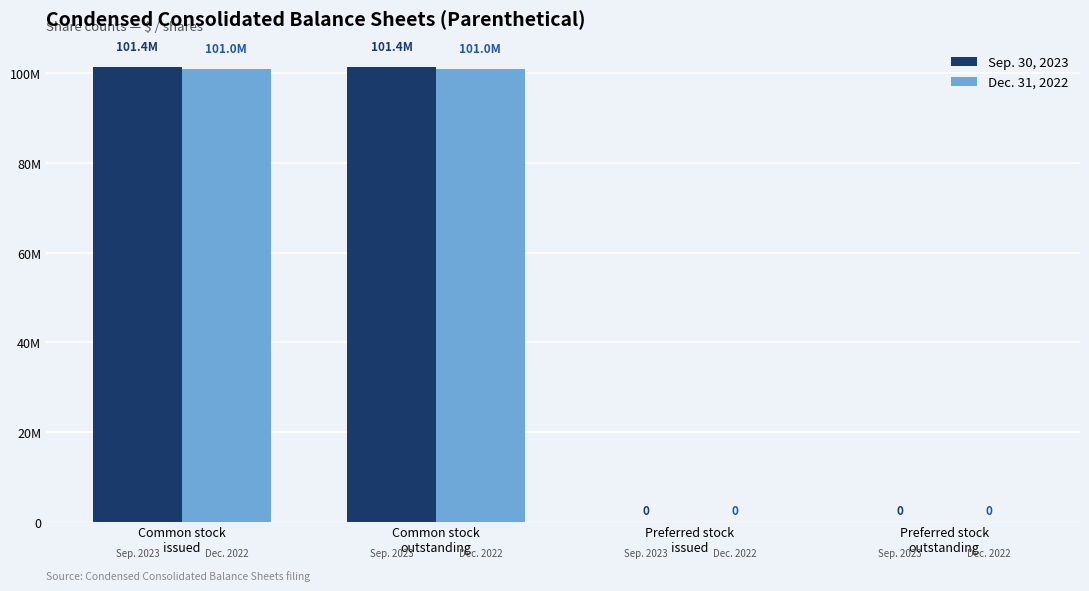

Is it true that Dec. 31, 2022 equals 100967910 at Common stock
issued?

True